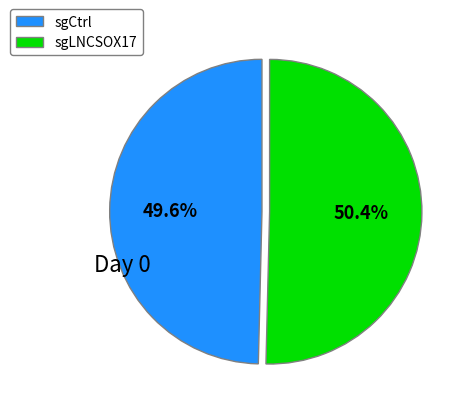

Is the sum of sgCtrl and sgLNCSOX17 greater than half?

Yes